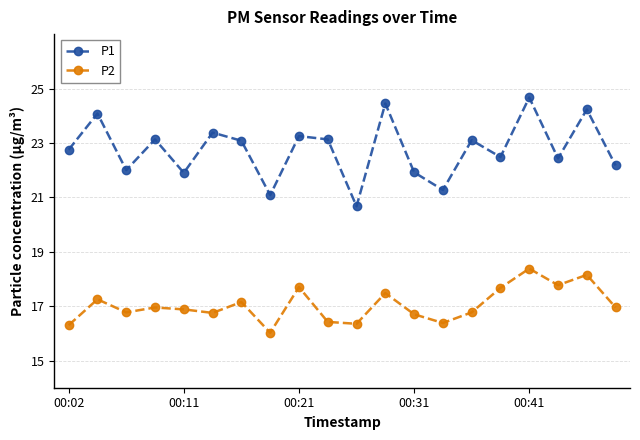

At how many categories does at least one series exceed 23?

10